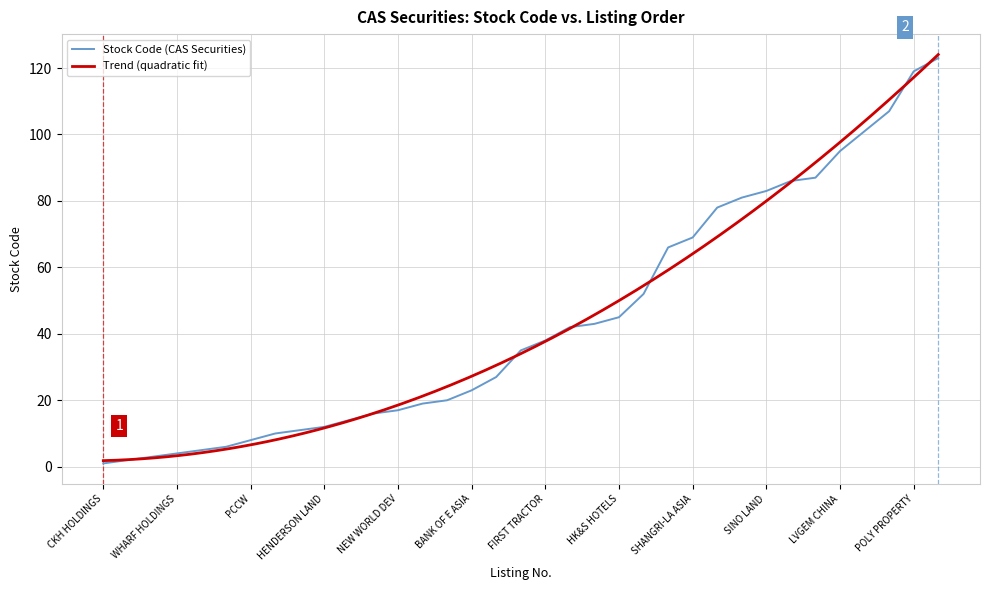

At which category does the chart reach its peak across all series?

YUEXIU PROPERTY